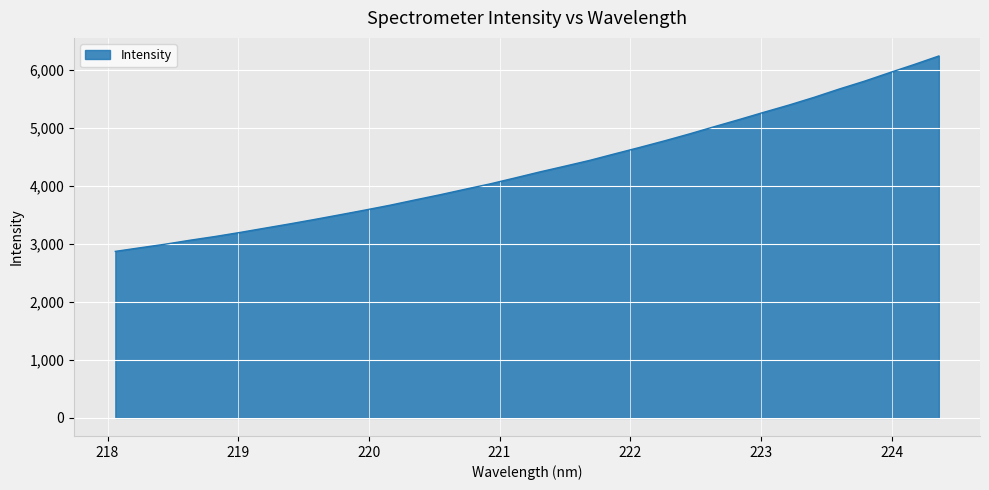

What is the difference between the maximum and minimum values?

3370.2